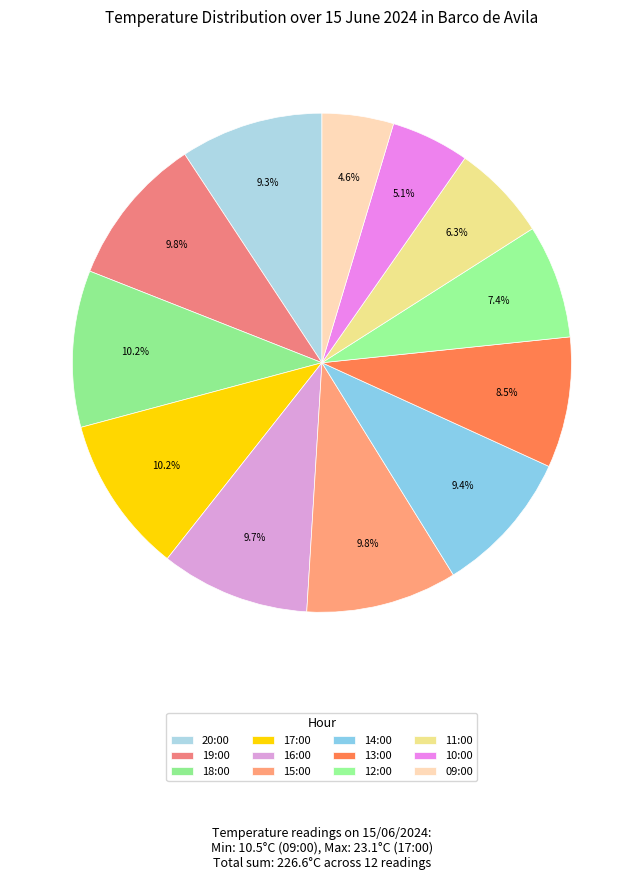

Is it true that 13:00 is 8% of the pie?

True